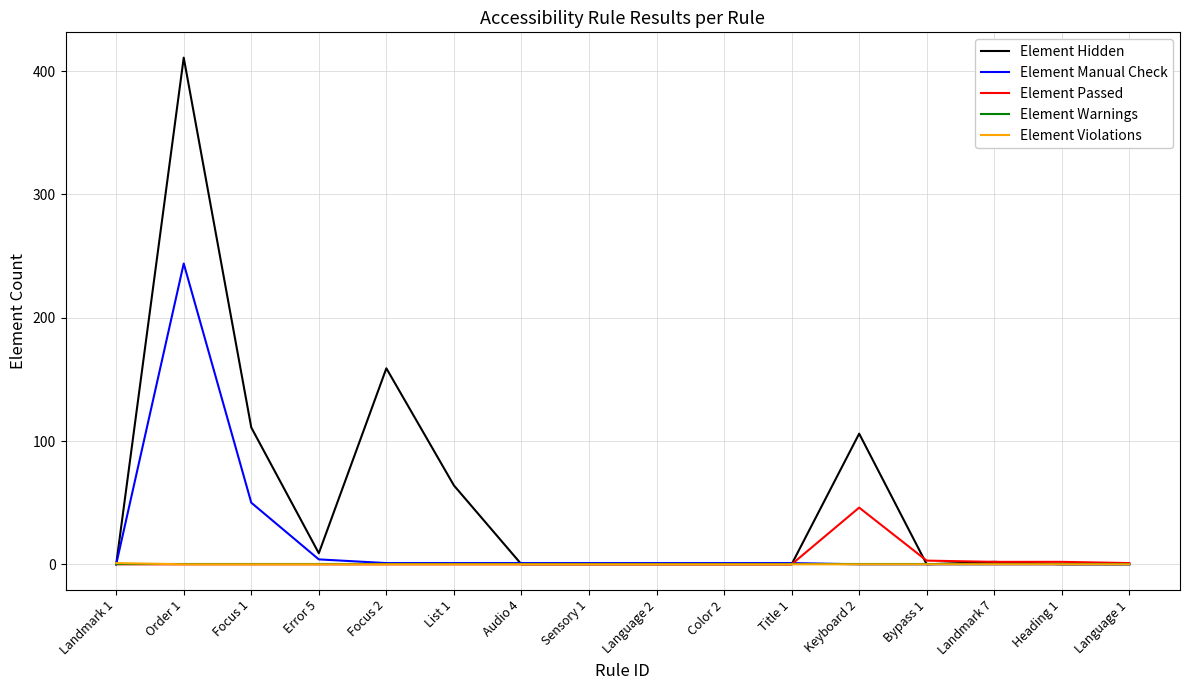

At which category is the sum across all series the highest?

Order 1